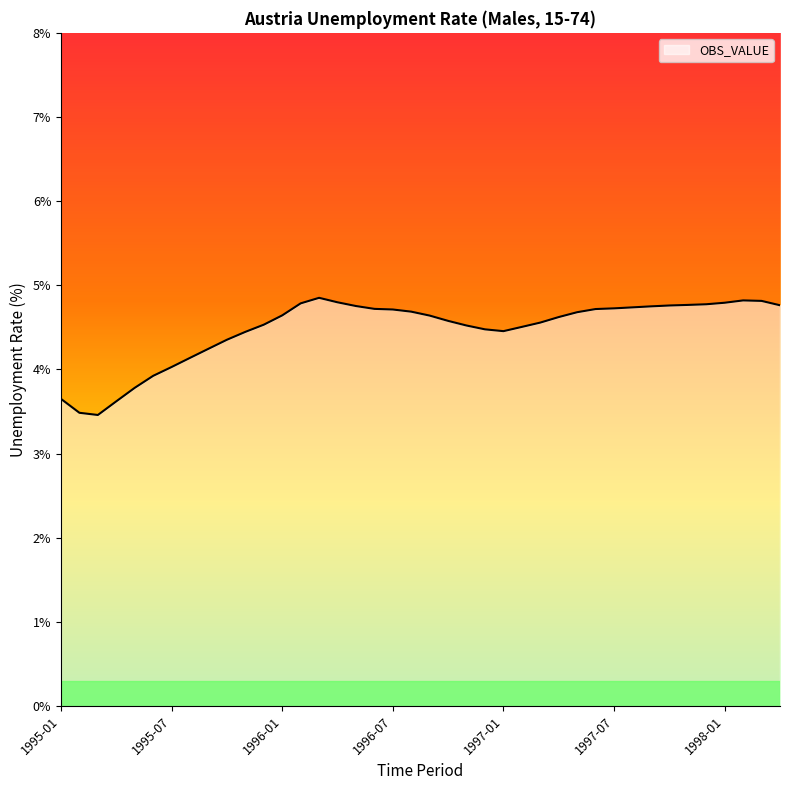

What is the difference between the maximum and minimum values?

1.4